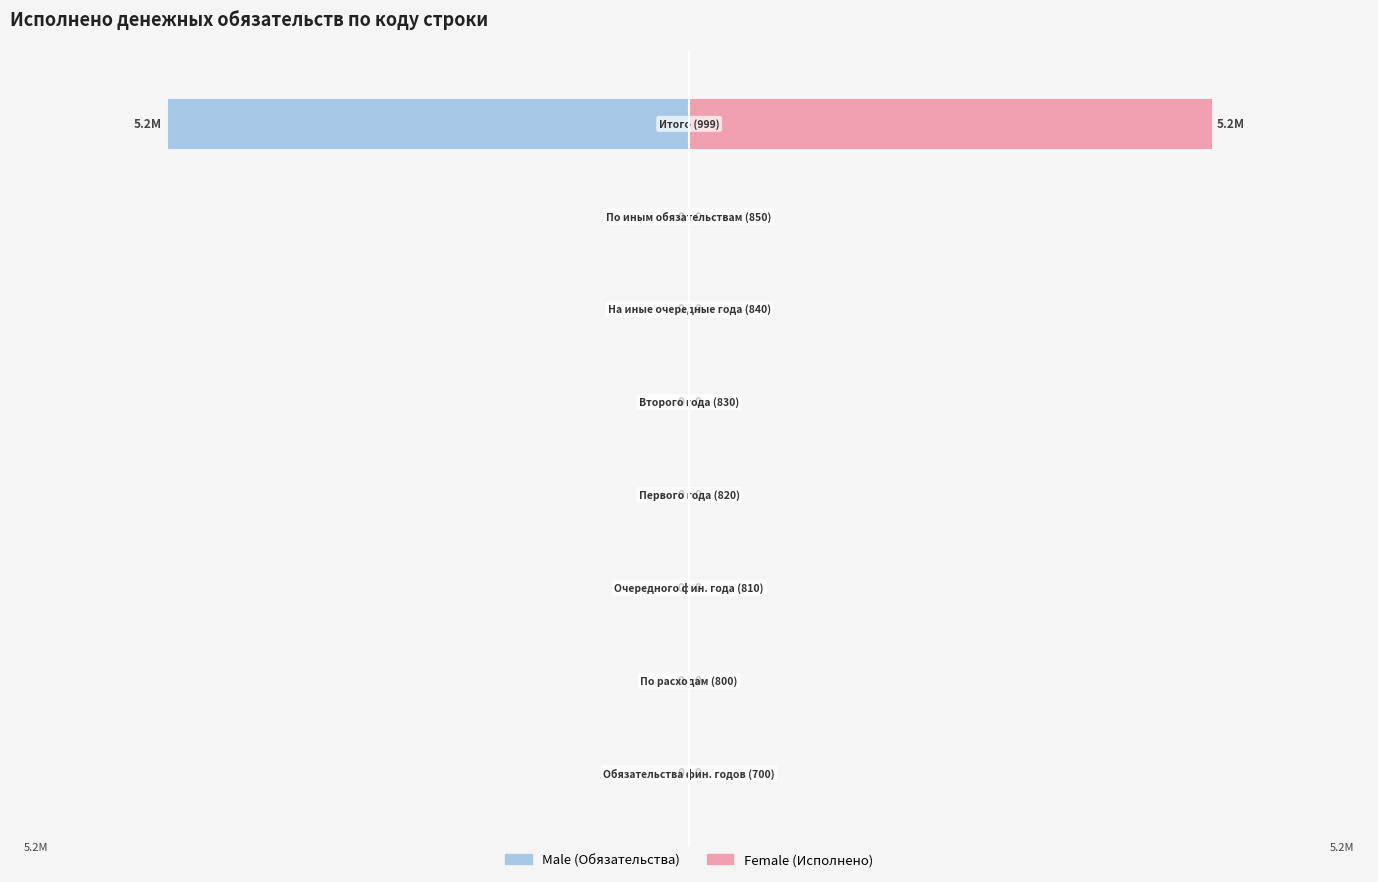

What position from the left is 0?

5